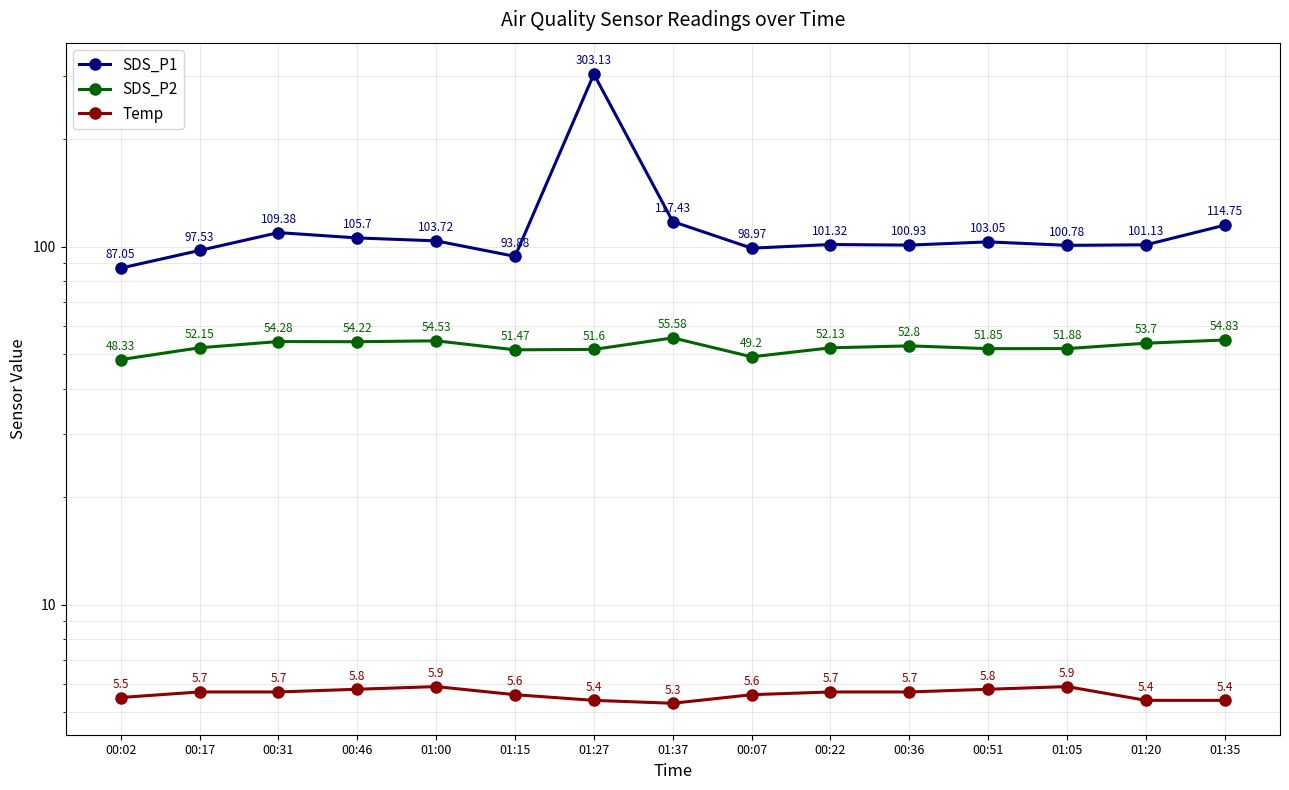

Between 01:15 and 00:46, which is larger?

00:46